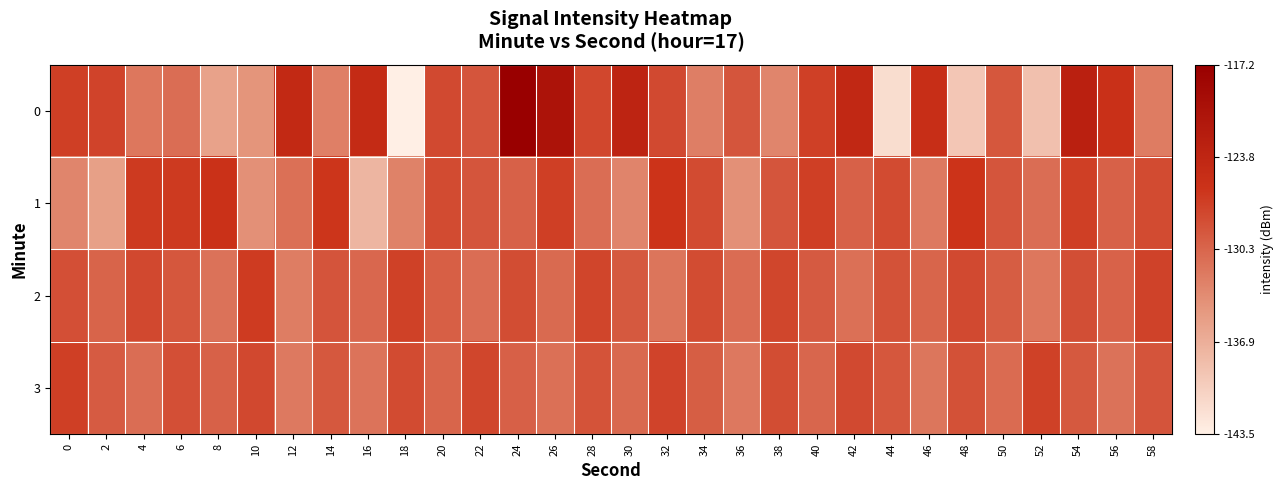

At which category is the sum across all series the highest?

24